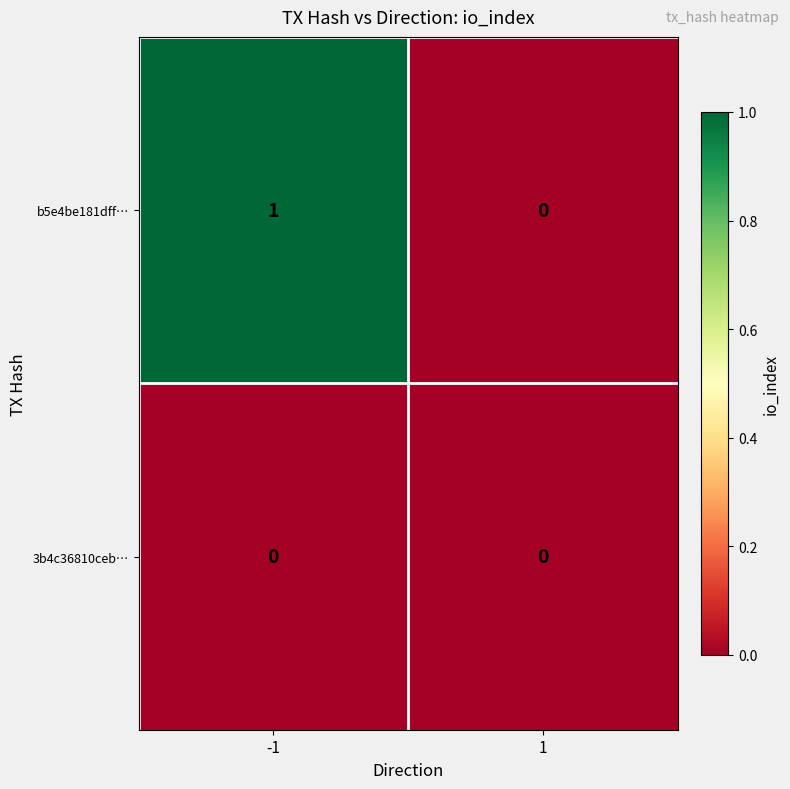

Rank the series at -1 from lowest to highest value.

3b4c36810ceb…, b5e4be181dff…